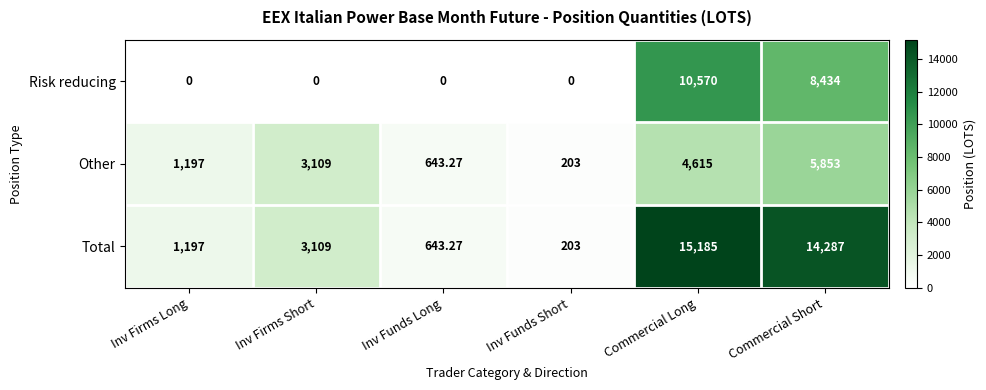

Which series has the largest total across all categories?

Total